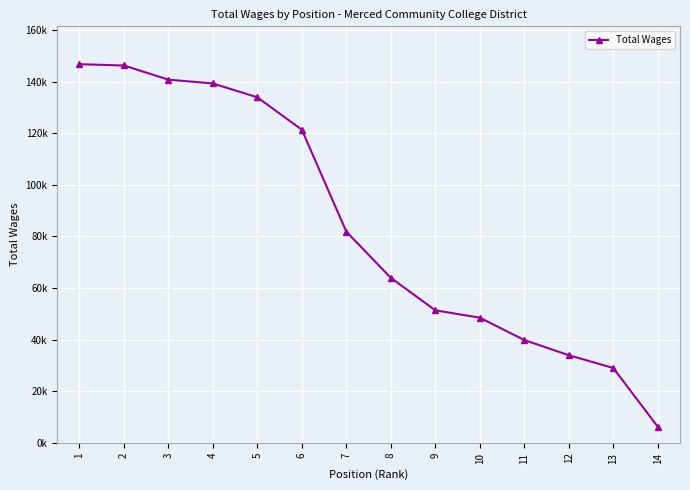

Does the chart have visible grid lines?

Yes